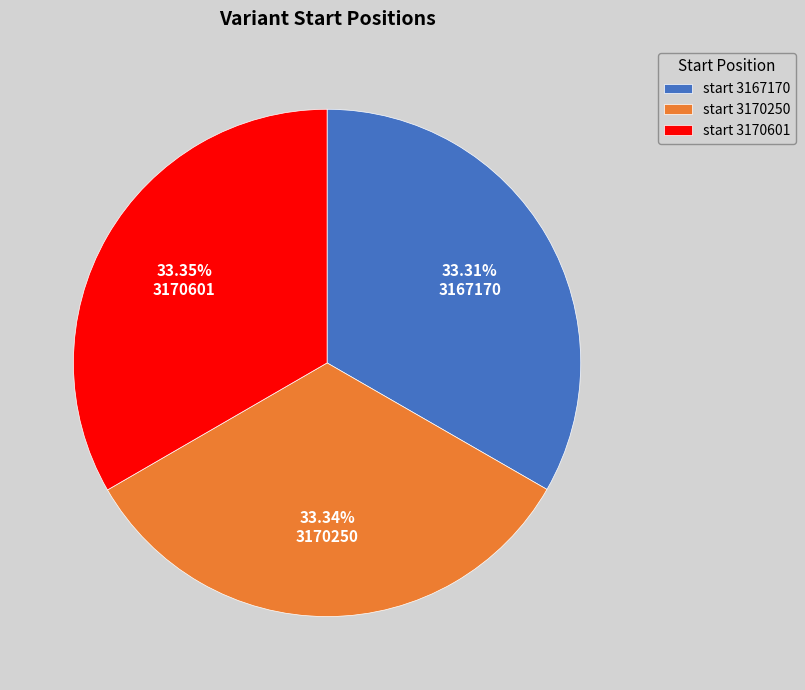

Does any single category account for the majority?

No